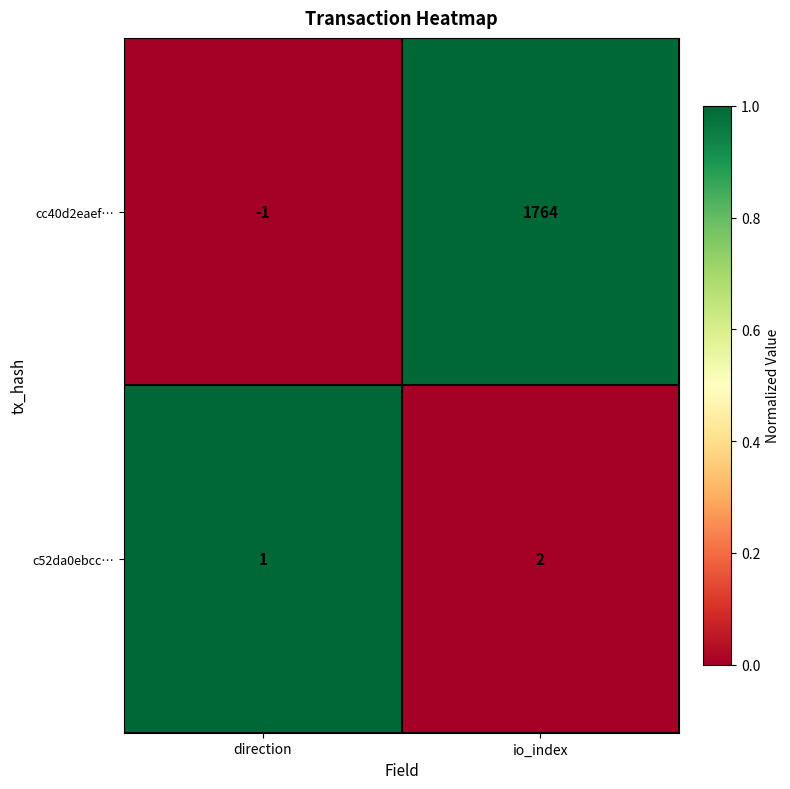

What is the difference between the cc40d2eaef… values at direction and io_index?

1765